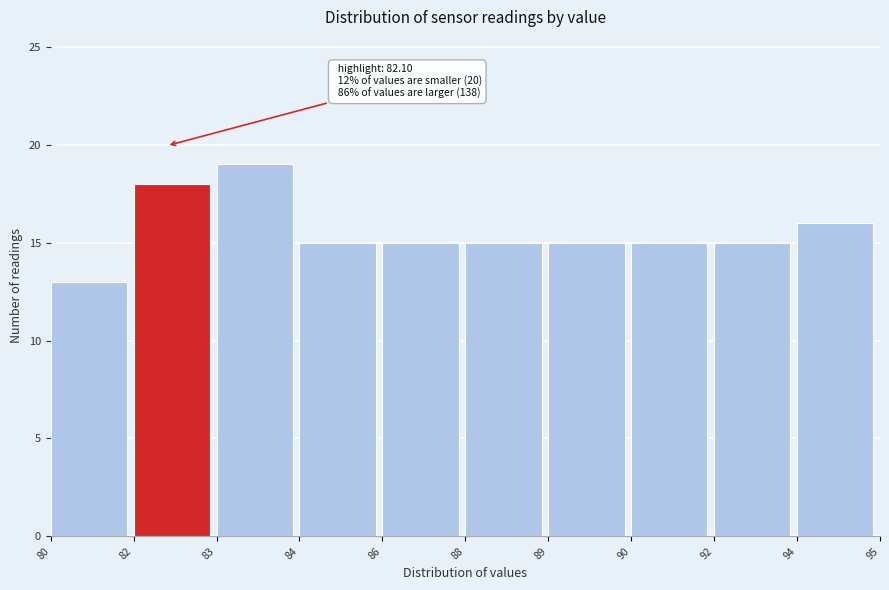

Reading left to right, list all the values displayed in this chart.

13	18	19	15	15	15	15	15	15	16